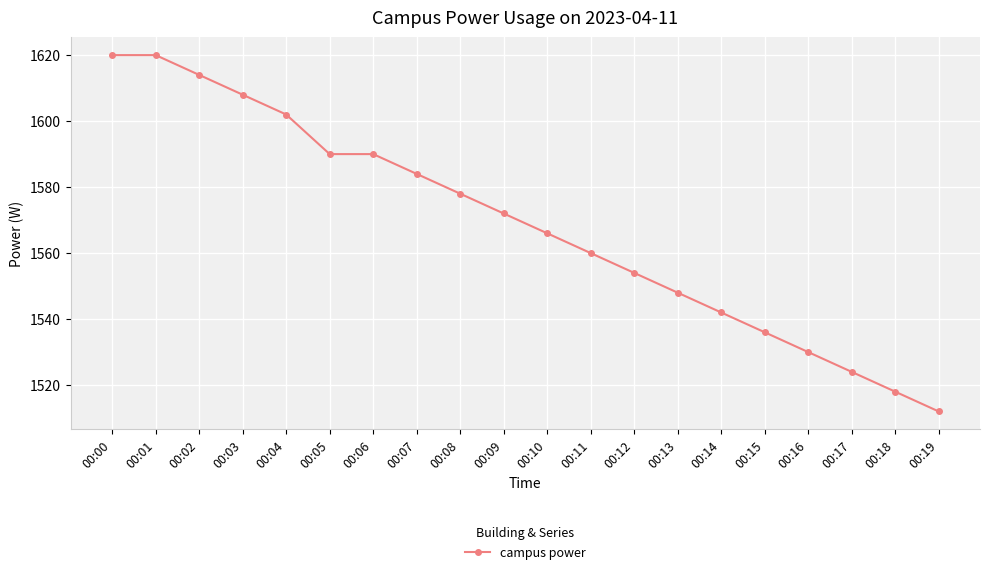

How many values are below 1572?

10